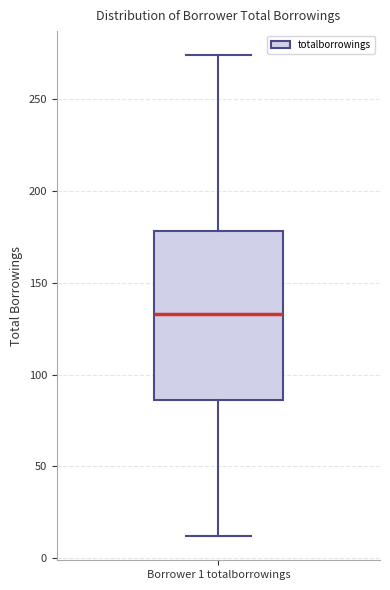

Where does the median line of the box for Borrower 1 totalborrowings sit on the y-axis? The values are not printed on the chart, so give them approximately, as read against the axis.

135